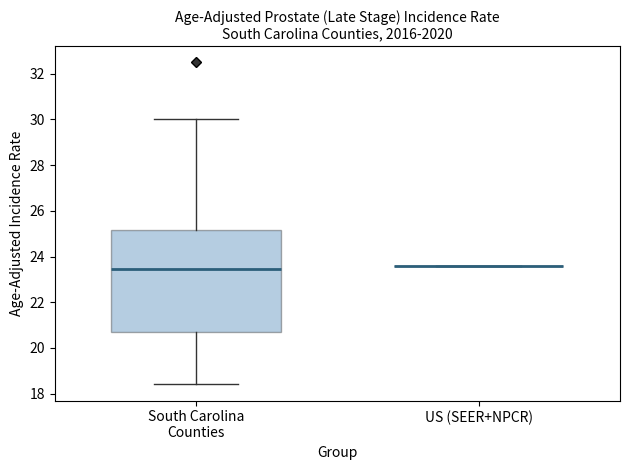

Comparing the boxes themselves (not the whiskers), which one is the tallest?

South Carolina Counties